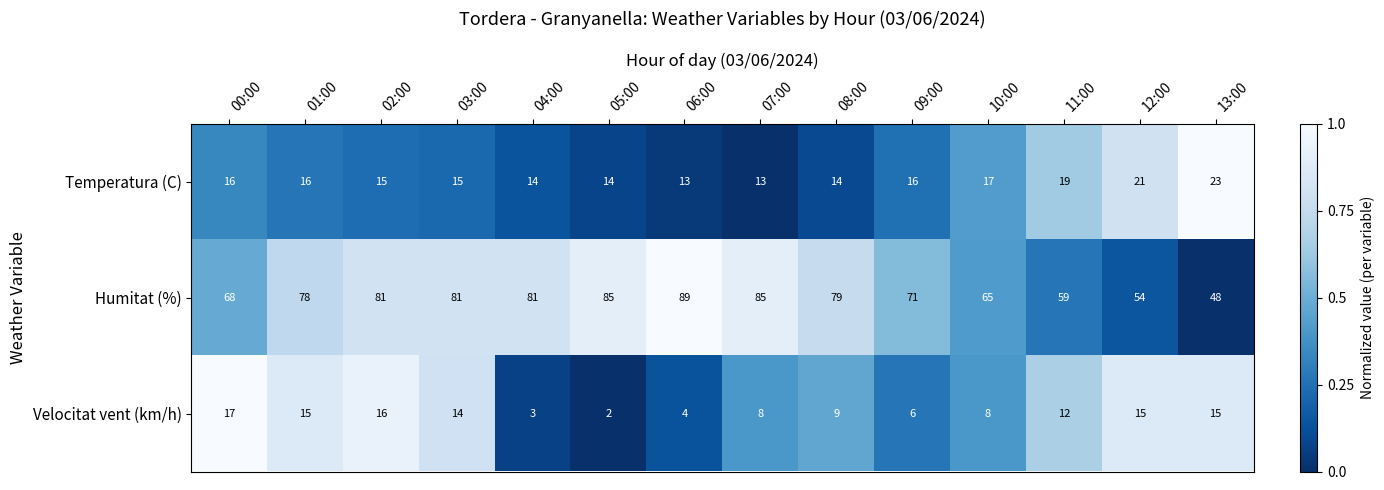

What value does the Velocitat vent (km/h) series have at 11:00, to the nearest 5?

10